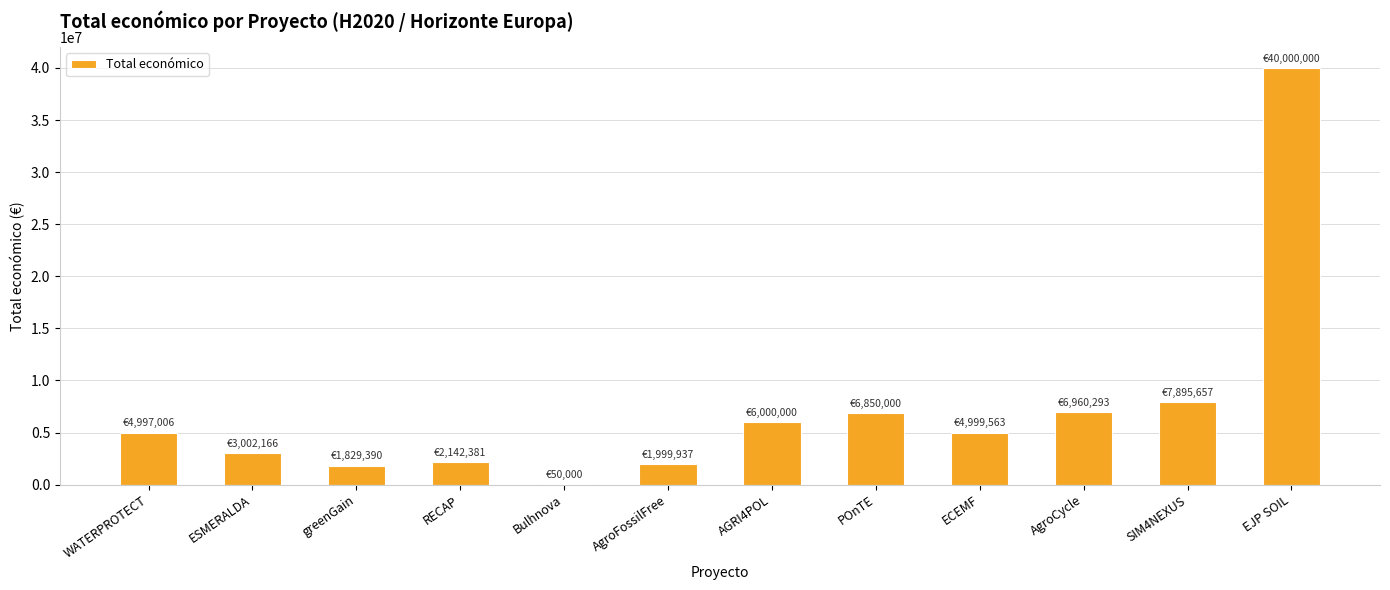

Which has a higher value, POnTE or ESMERALDA?

POnTE